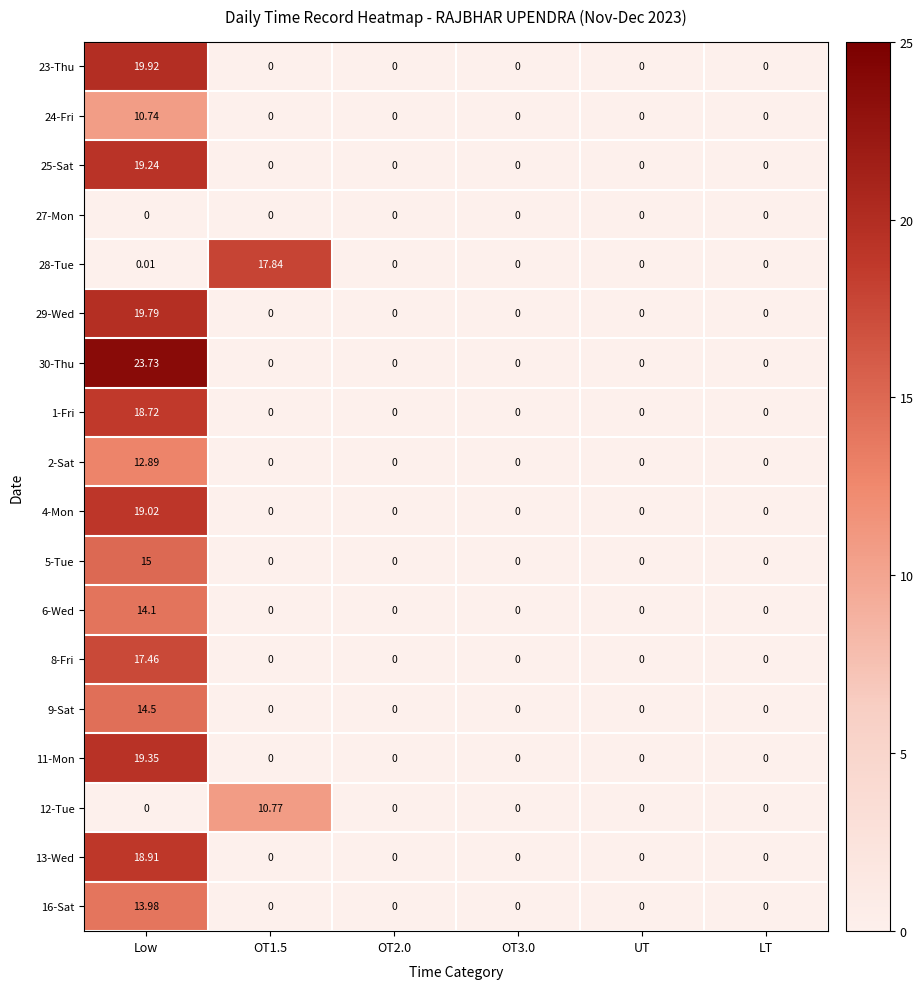

Which label corresponds to the largest value in the chart?

Low